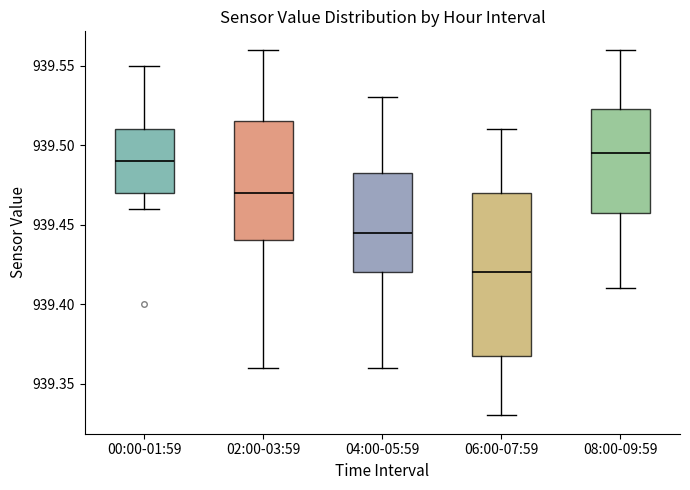

Reading left to right, read every box against the y-axis: the position of its median line, the range the box covers, and the ends of its whiskers. The values are not printed on the chart, so give them approximately, as read against the axis.

00:00-01:59: median 939.490, box 939.470 to 939.510, whiskers 939.460 to 939.550
02:00-03:59: median 939.470, box 939.440 to 939.515, whiskers 939.360 to 939.560
04:00-05:59: median 939.445, box 939.420 to 939.485, whiskers 939.360 to 939.530
06:00-07:59: median 939.420, box 939.370 to 939.470, whiskers 939.330 to 939.510
08:00-09:59: median 939.495, box 939.460 to 939.525, whiskers 939.410 to 939.560